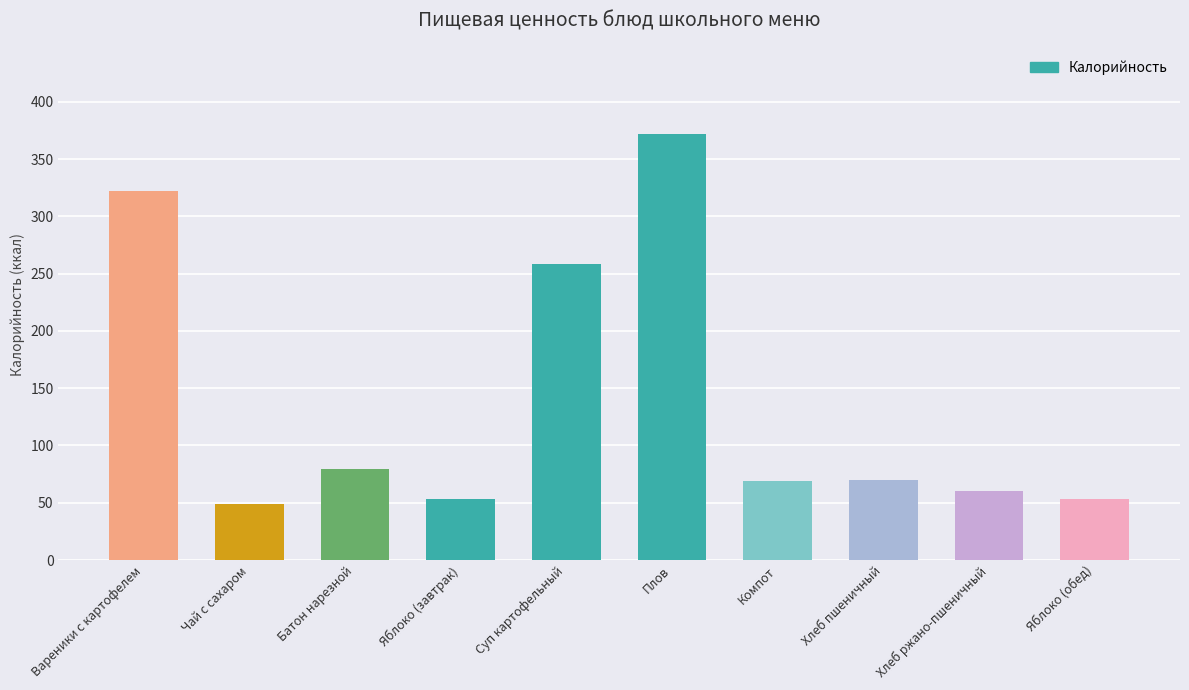

What is the label of the 1st bar from the left?

Вареники с картофелем